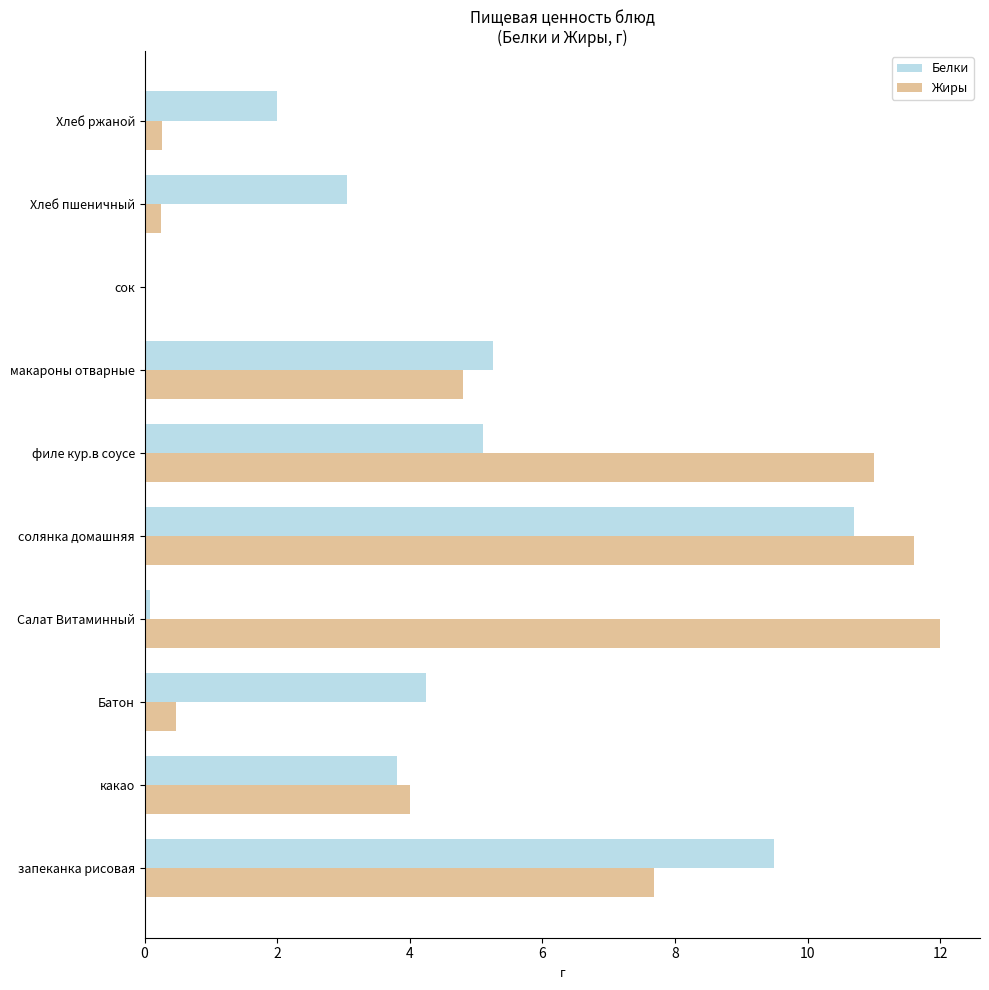

True or false: Жиры has a value of 0.3 at Хлеб ржаной.

True